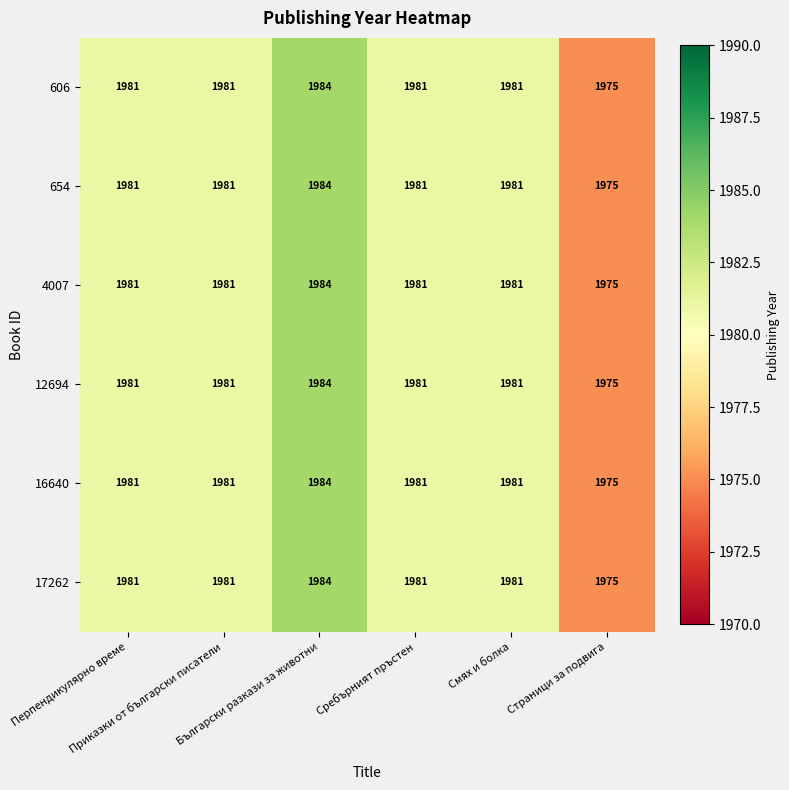

How many distinct data groups are displayed?

6